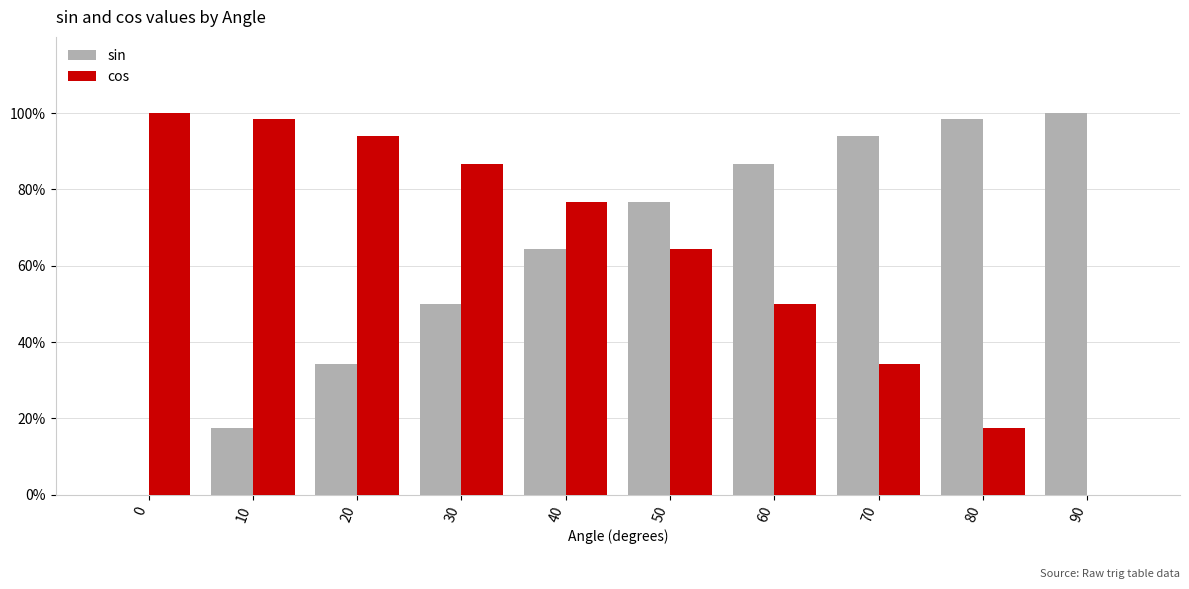

Read the cos value at 40.

0.8